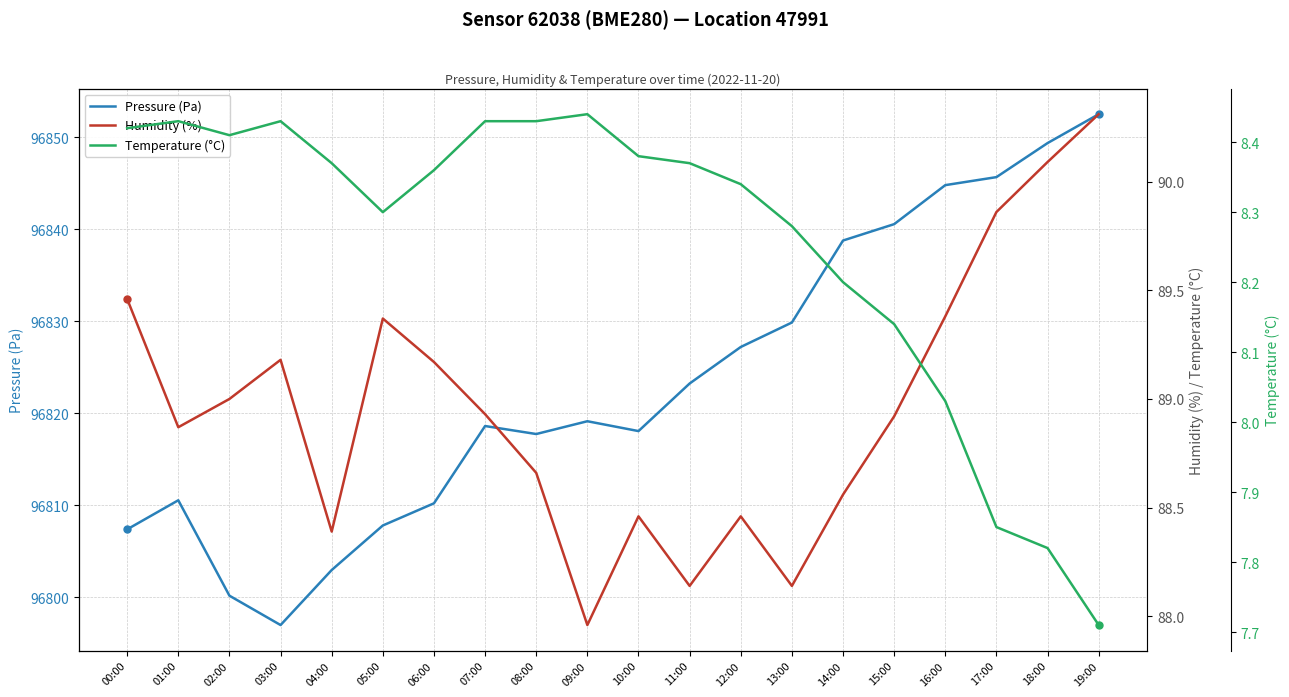

Where is Humidity (%) nearest to the value 89?

02:00